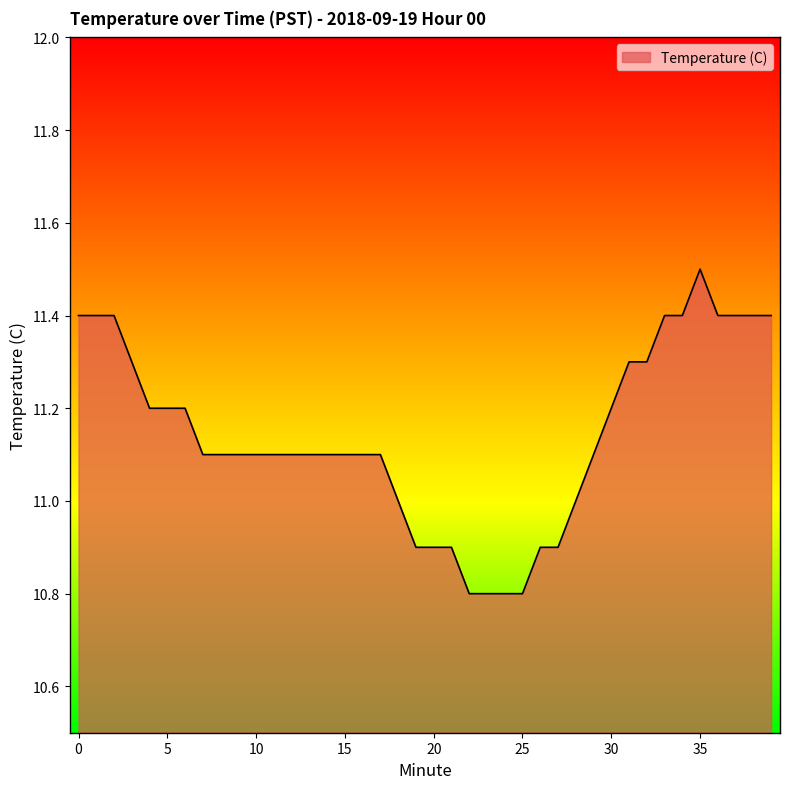

What is the smallest value displayed?

10.8